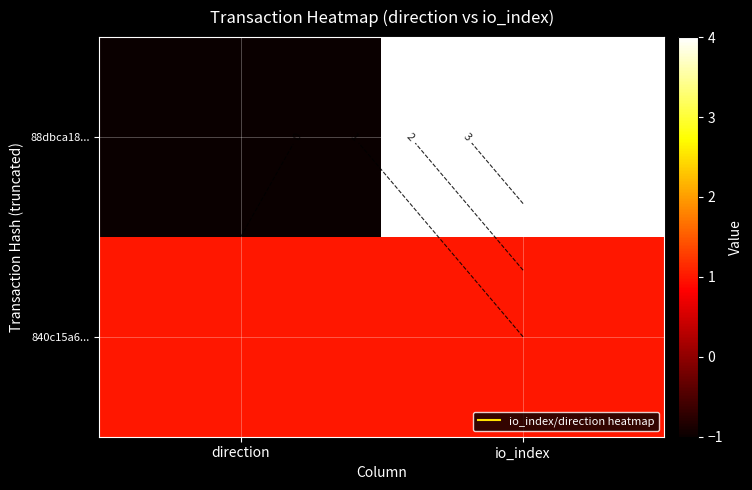

How many distinct data groups are displayed?

2